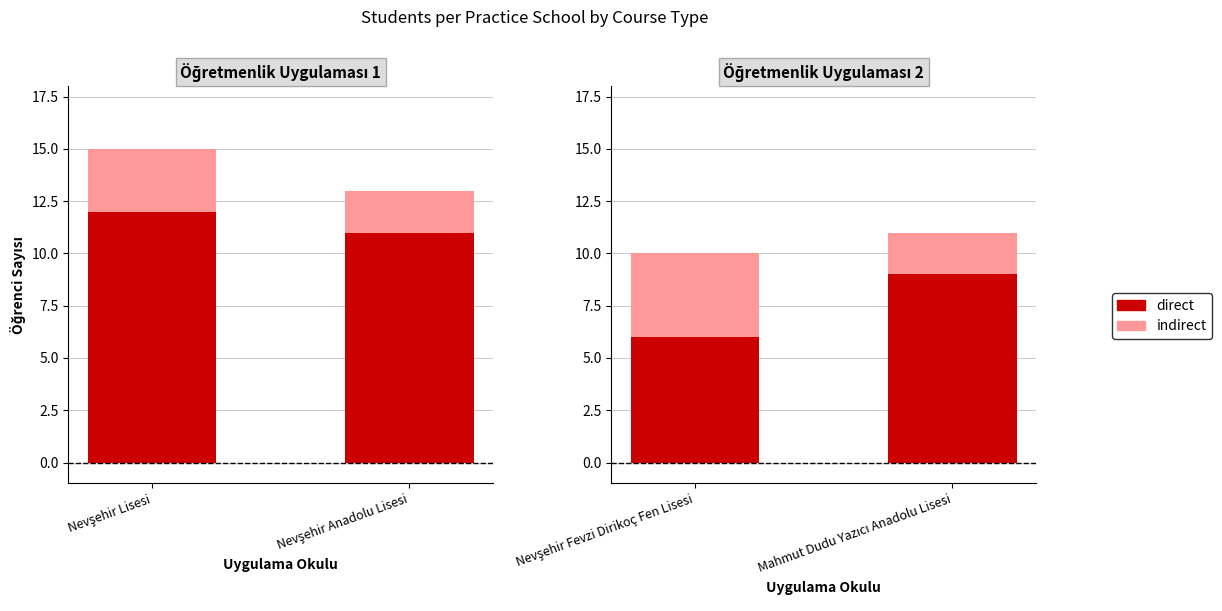

How many series are shown in this chart?

2